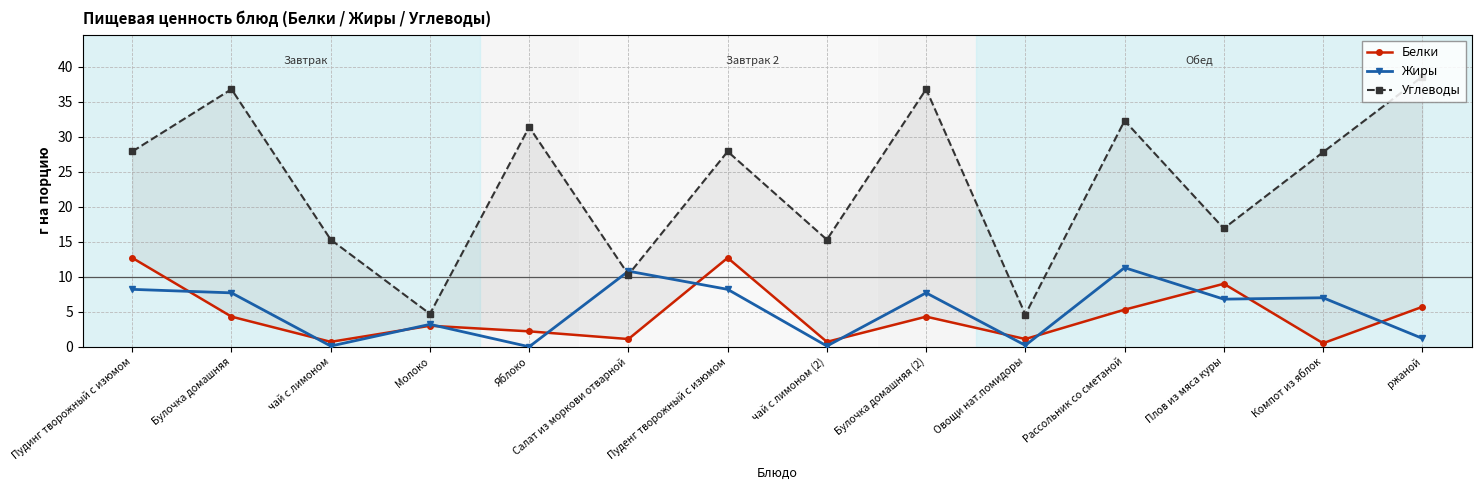

How many data points in Белки are less than 4?

7